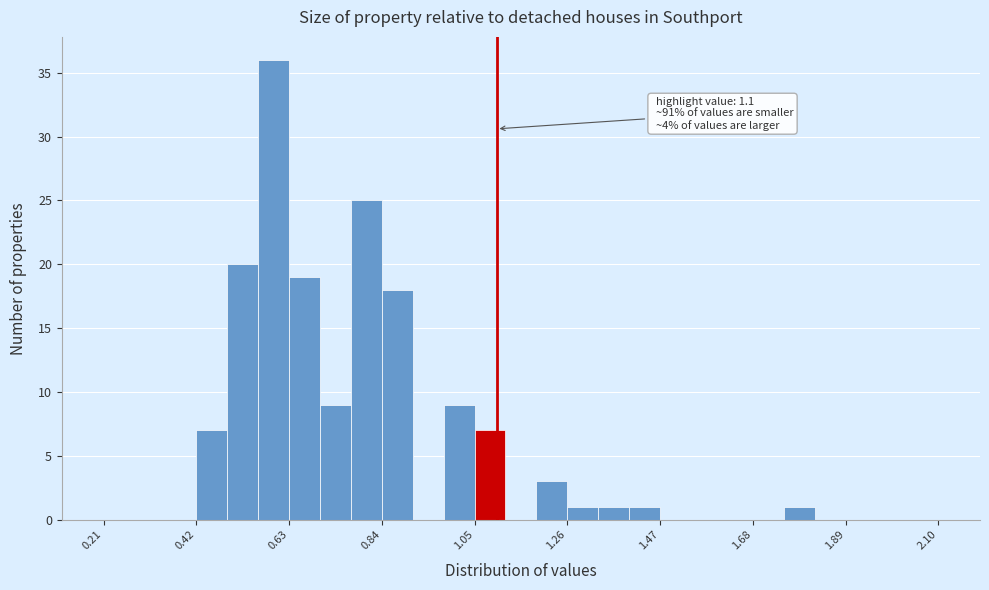

Around what value on the x-axis is the tallest bar? Give the approximate position of its centre, as read against the axis.

0.60